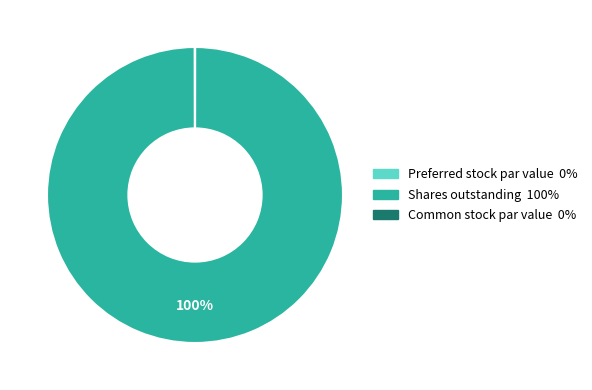

Is there a majority slice in this chart?

Yes